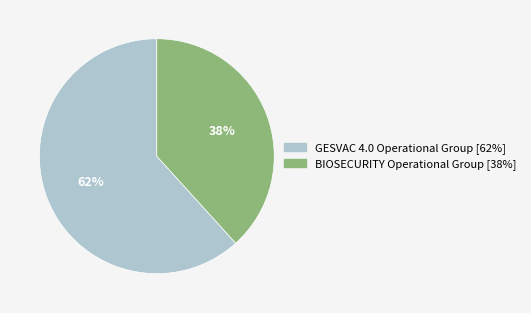

Which has a higher value, BIOSECURITY Operational Group or GESVAC 4.0 Operational Group?

GESVAC 4.0 Operational Group